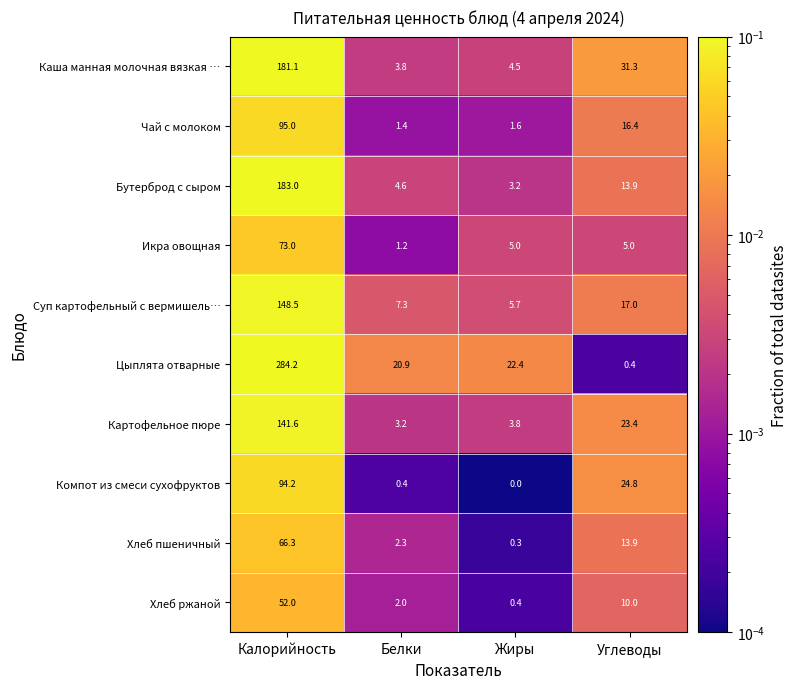

Is it true that Чай с молоком equals 95.0 at Калорийность?

True